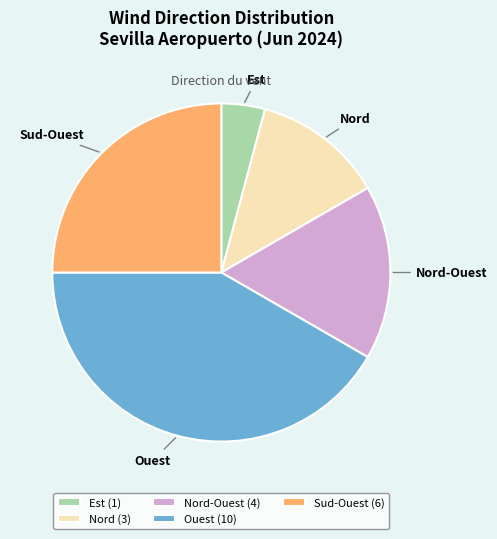

Combined, do Nord-Ouest (4) and Sud-Ouest (6) account for over 50%?

No